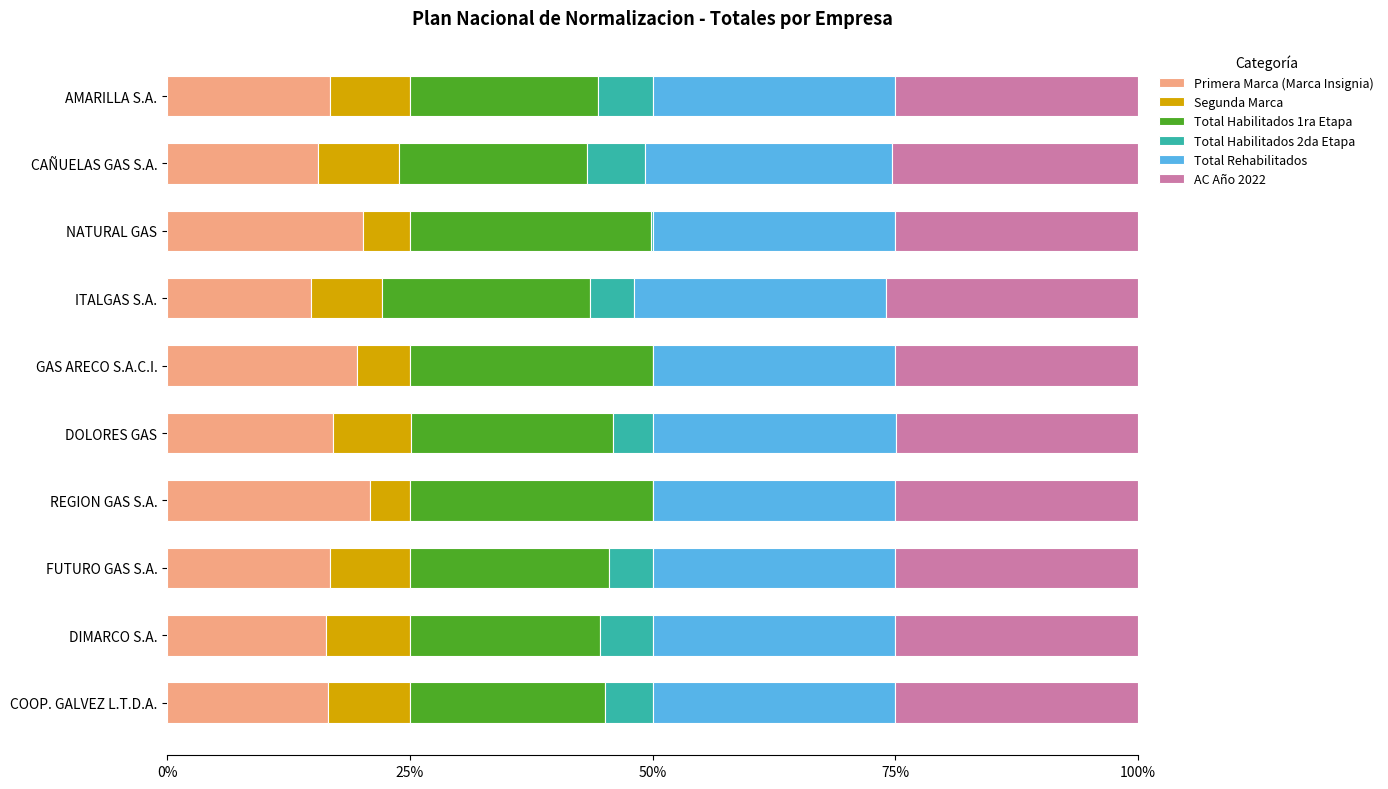

What is the sum of all Primera Marca (Marca Insignia) values?

174.4